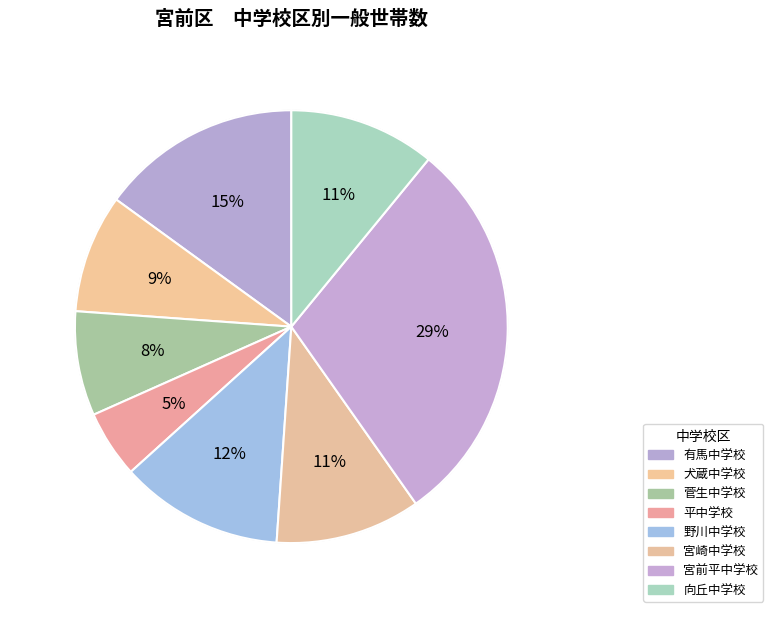

How many slices are in this pie chart?

8